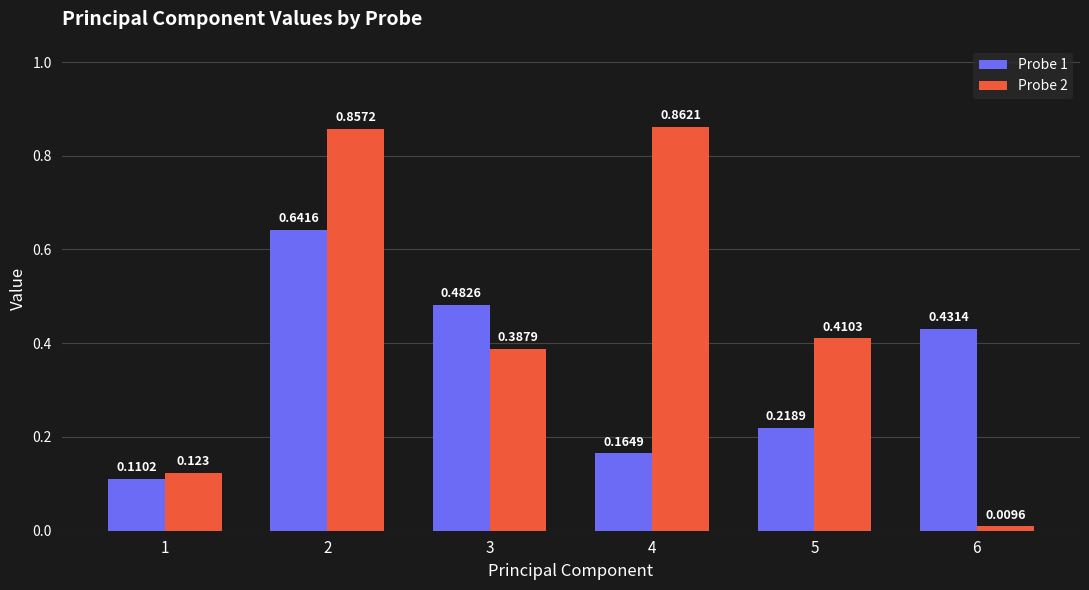

Is the value of Probe 1 at 2 greater than the value of Probe 2 at 2?

No